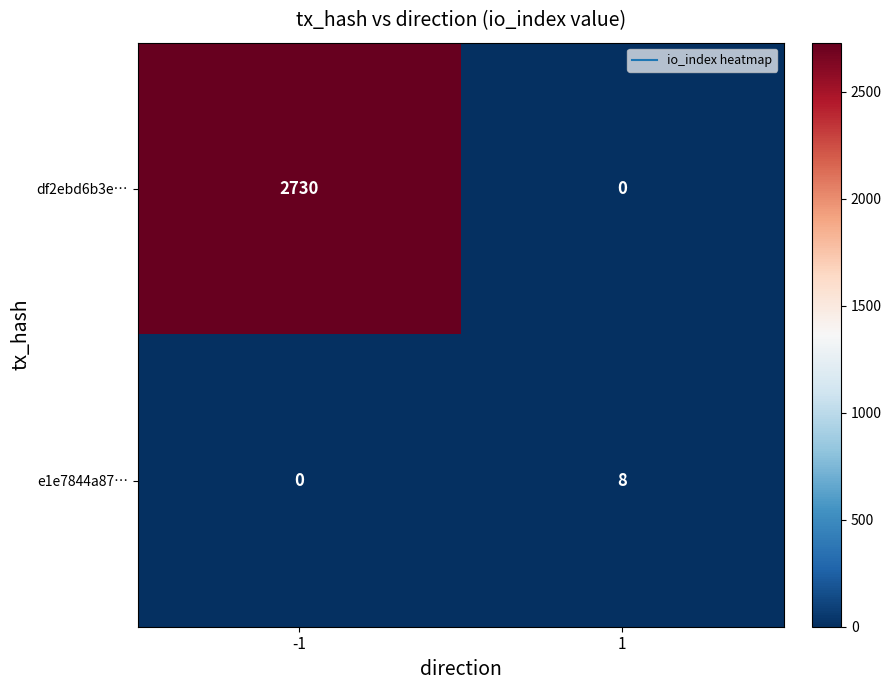

What is the maximum value for e1e7844a87…?

8